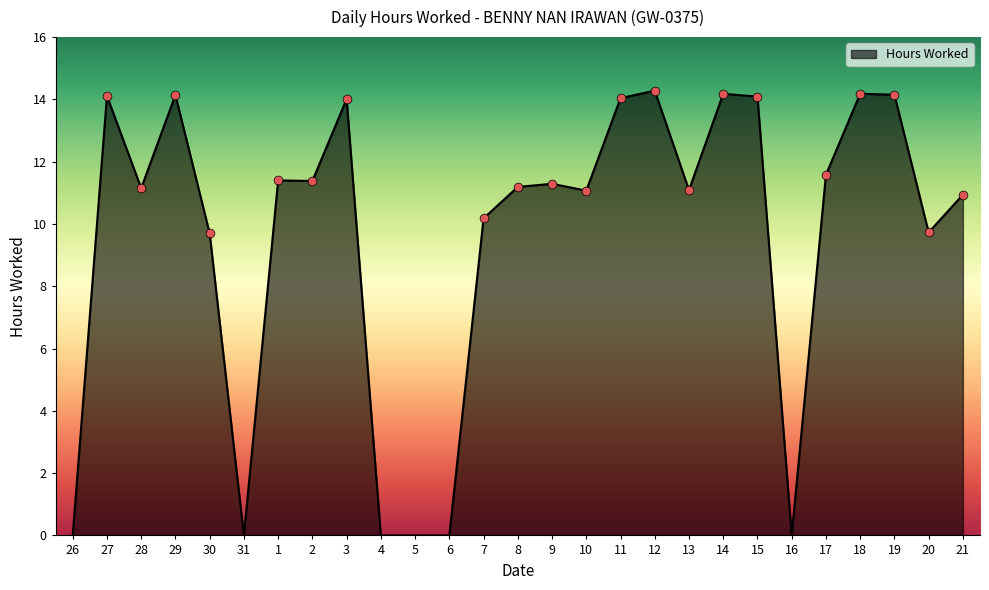

What is the ratio of the value at 1 to the value at 20?

1.2